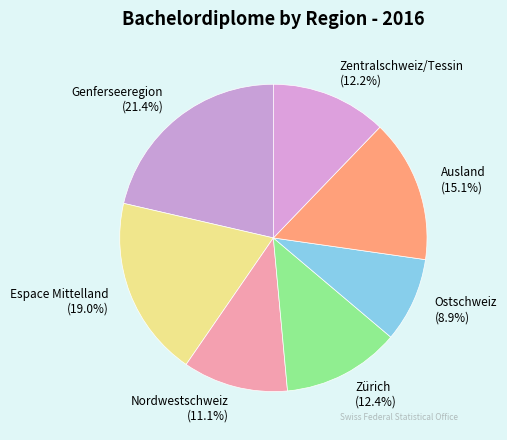

Does Espace Mittelland account for over 50% of the chart?

No